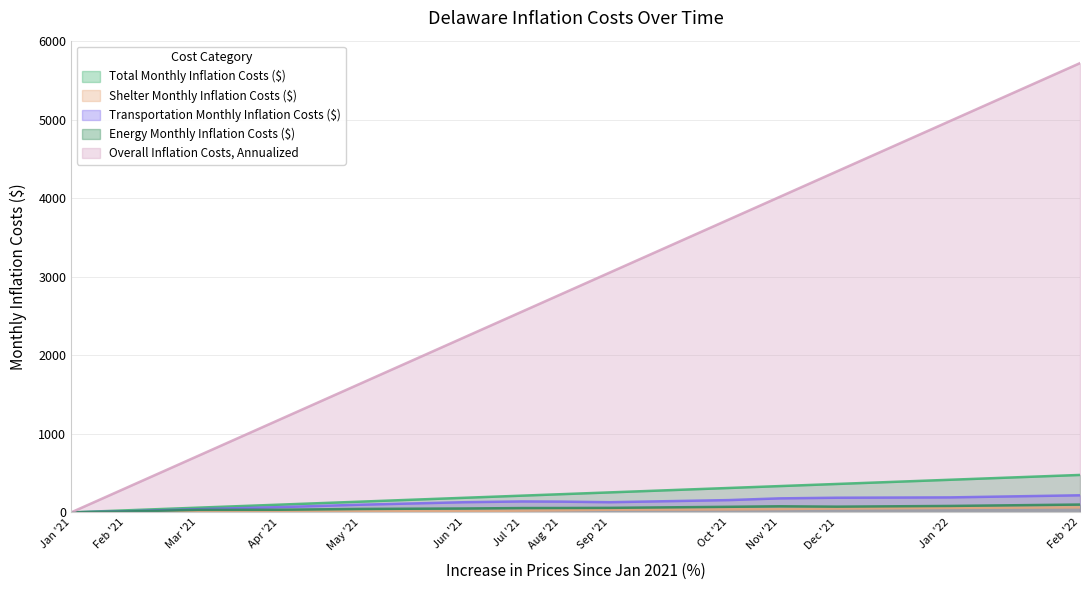

What is the difference between the Energy Monthly Inflation Costs ($) values at Jan '22 and Apr '21?

48.6